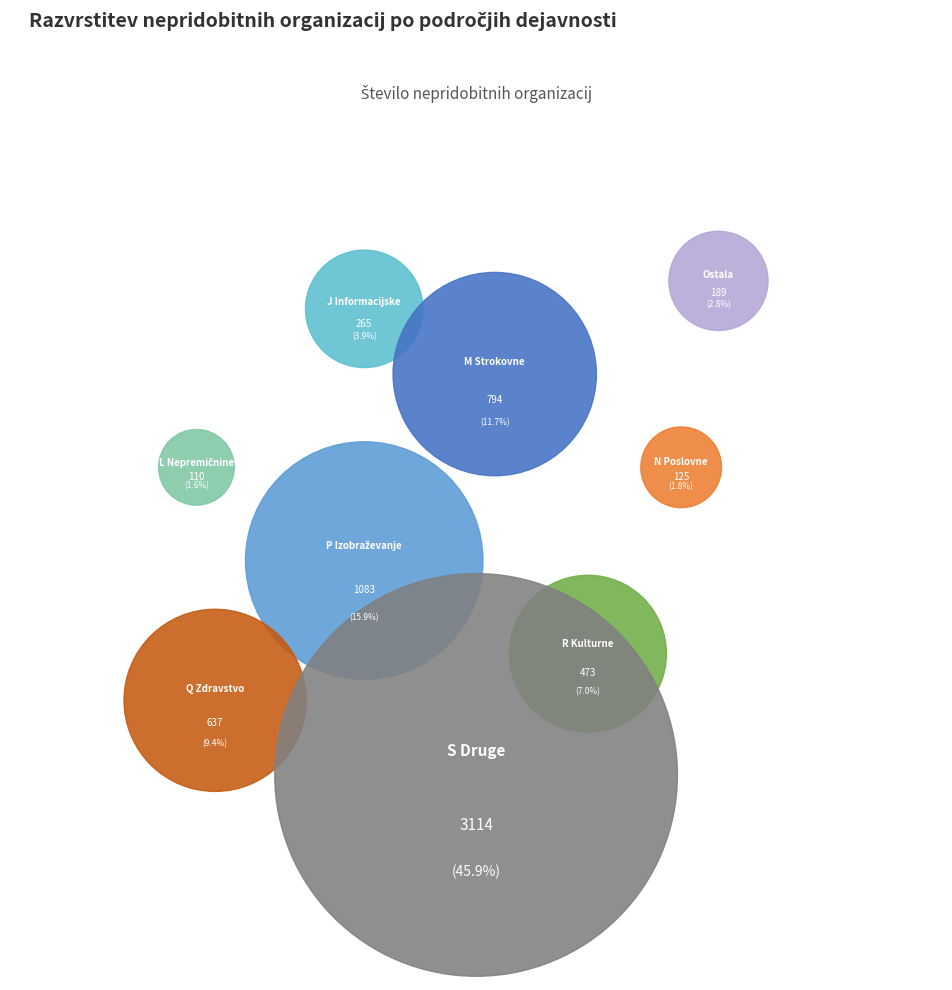

Does any single category account for the majority?

No